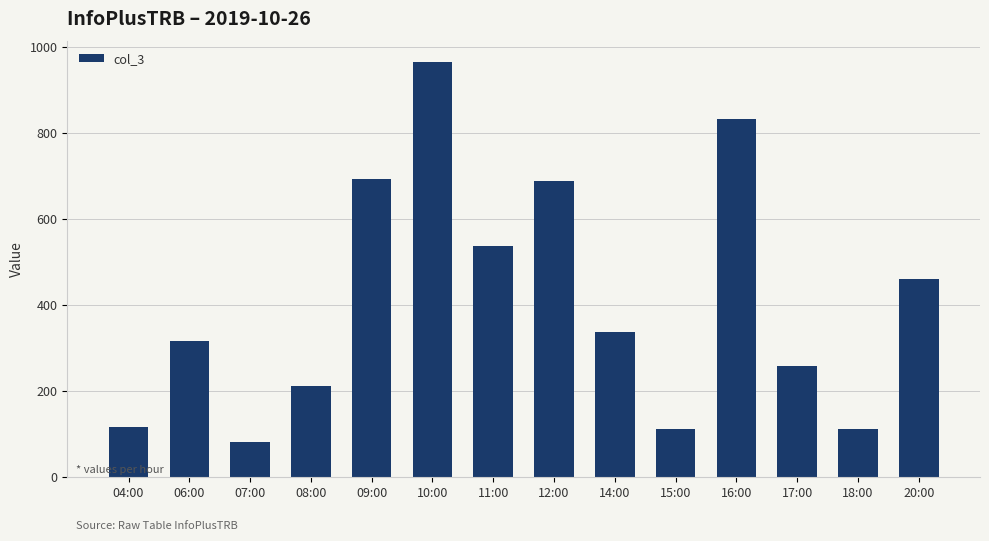

What is the label of the 4th bar from the left?

08:00